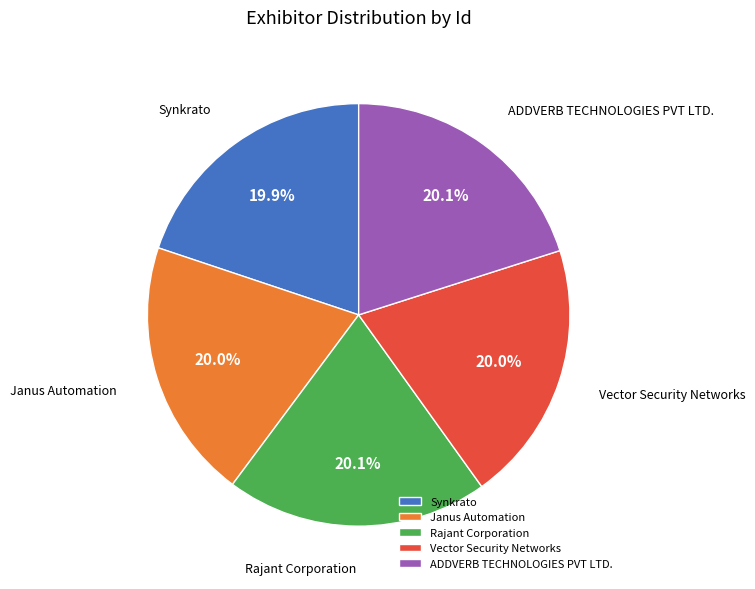

True or false: Janus Automation accounts for 11% of the total.

False